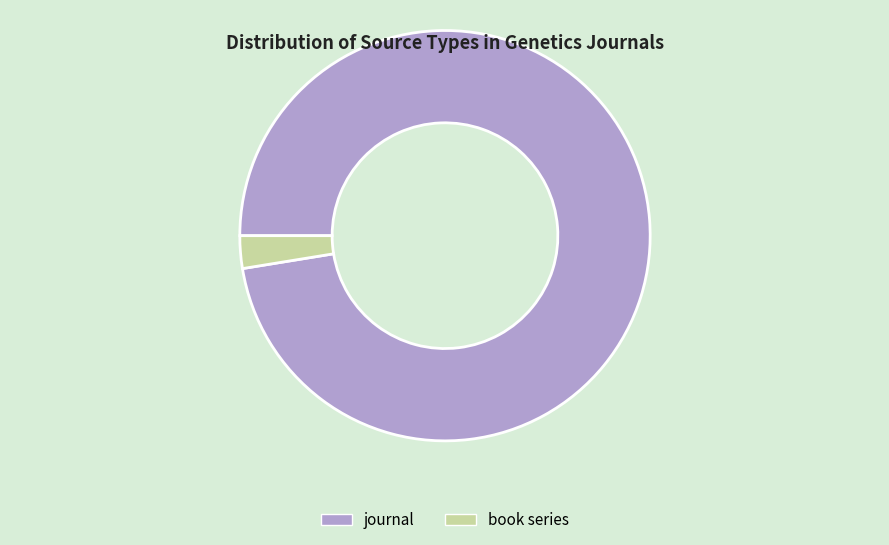

True or false: journal accounts for 97% of the total.

True